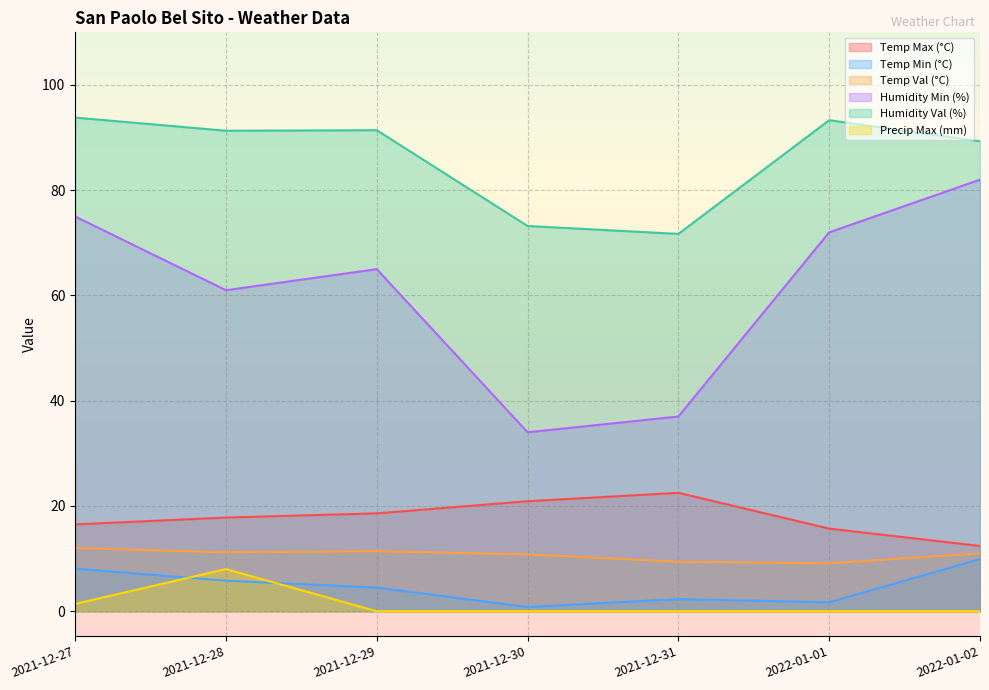

Where is the first local minimum for Temp Val (°C)?

2021-12-28